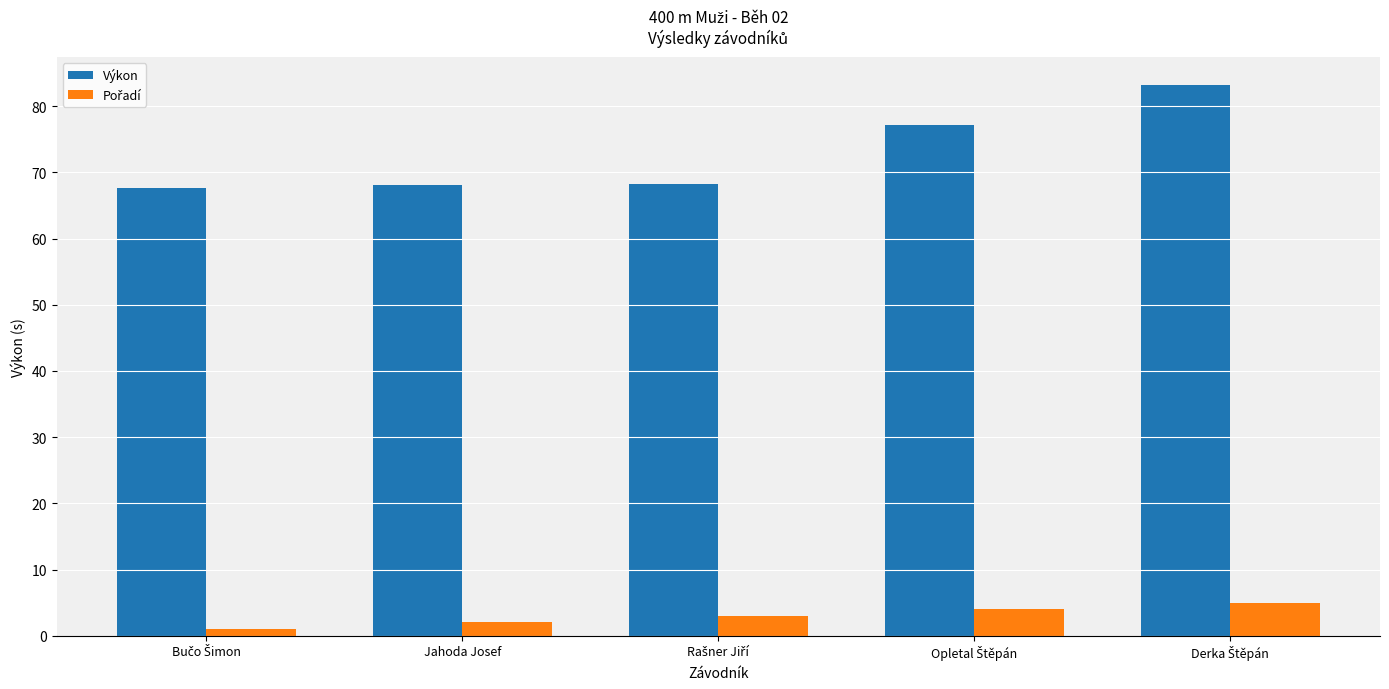

The value of Výkon at Jahoda Josef is 102.2. True or false?

False